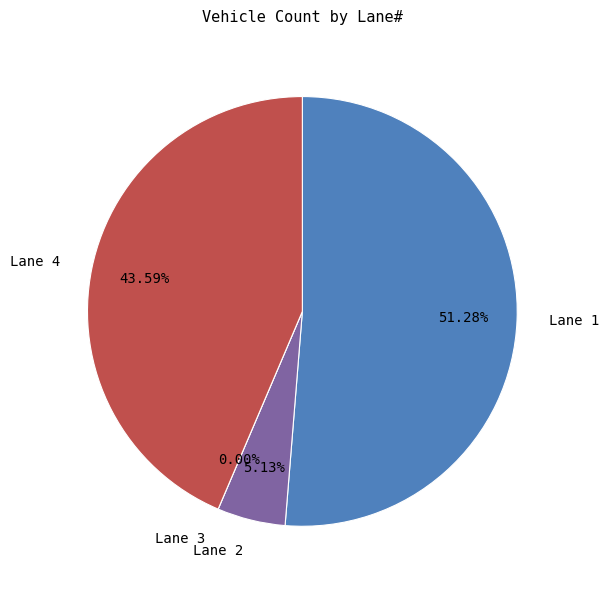

Which category has the smallest portion of the pie?

Lane 3